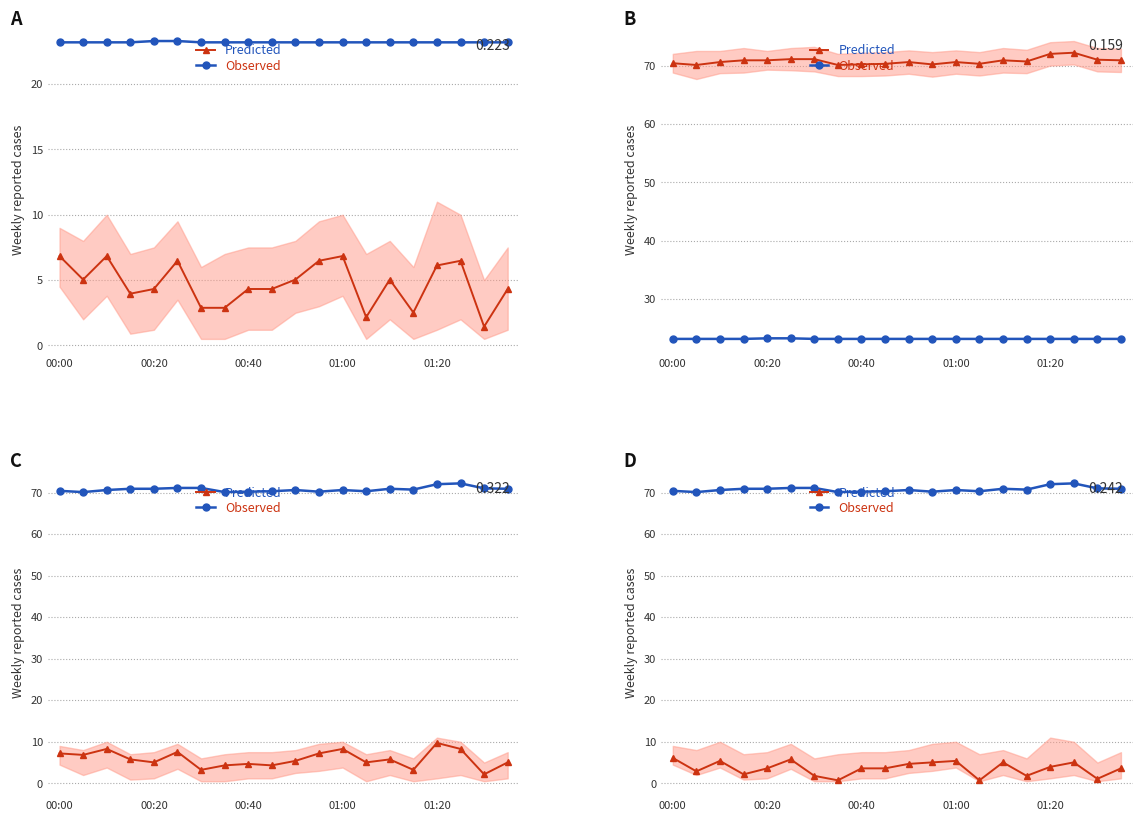

Is it true that Predicted equals 3.6 at 9?

True